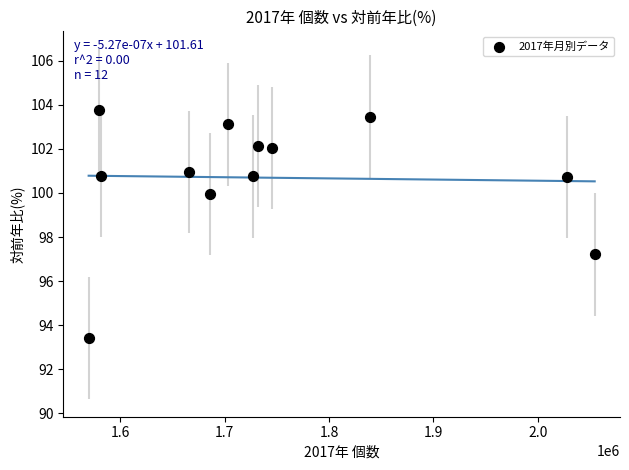

What is the average X value?

1742597.2